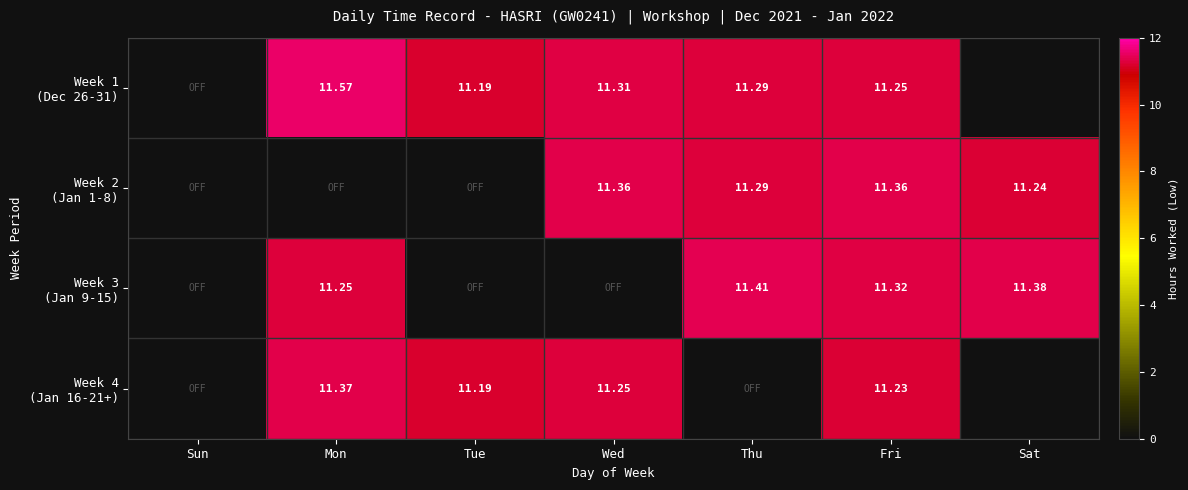

How many values in the Week 1 (Dec 26-31) series are below 11?

1